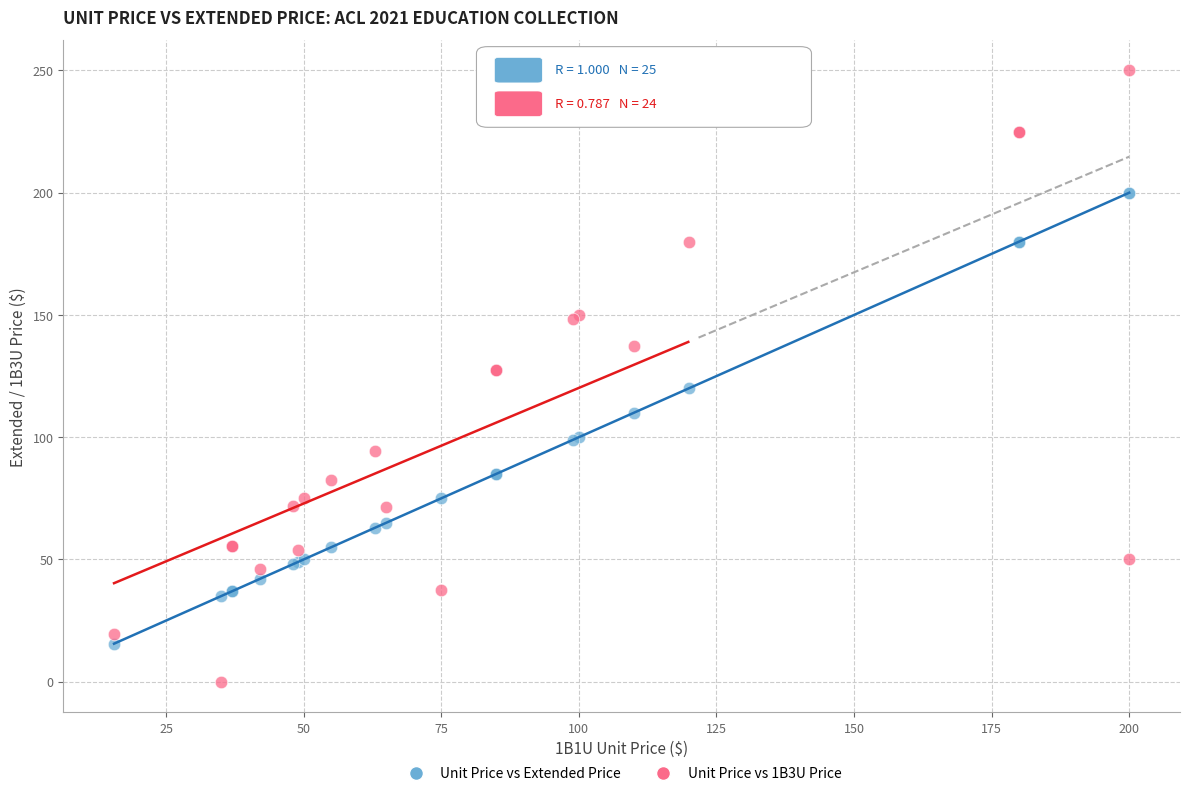

Which series contains the highest Y value?

Unit Price vs 1B3U Price